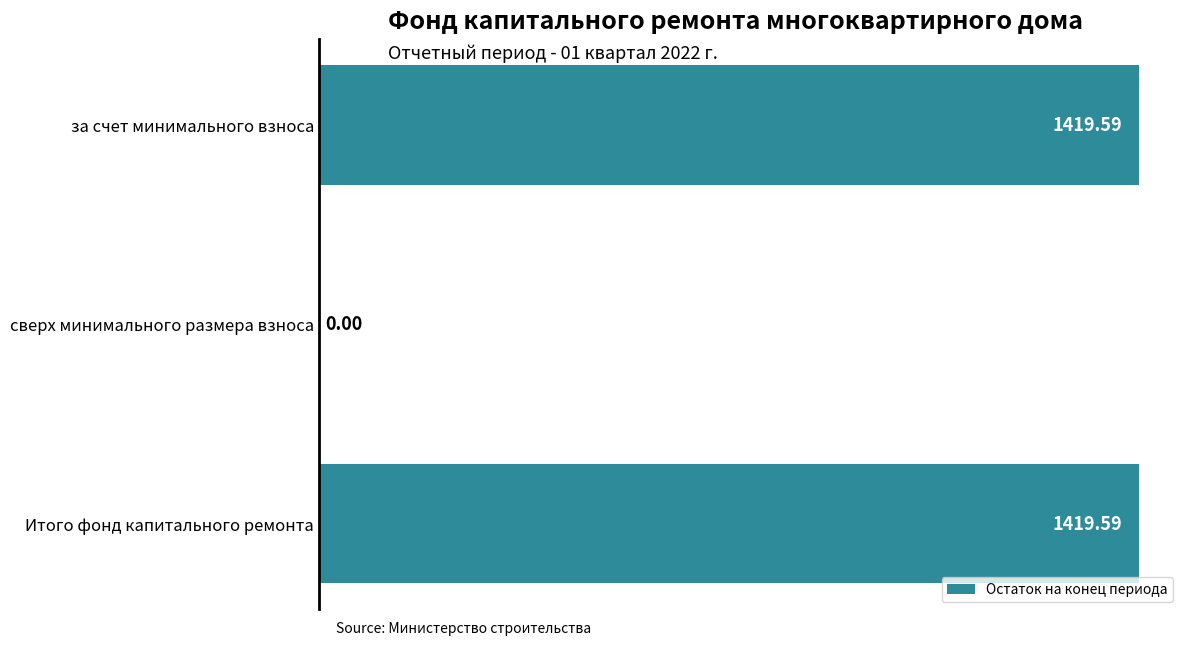

At which label is the value closest to 709?

сверх минимального размера взноса